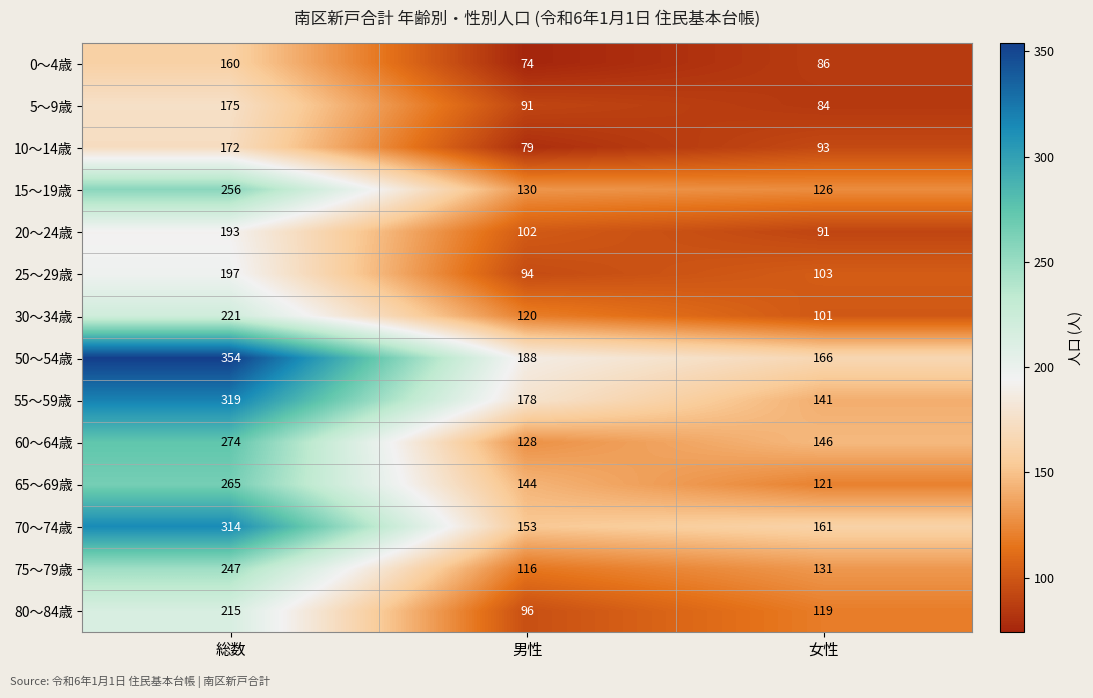

Which series has the largest range (max minus min)?

50～54歳